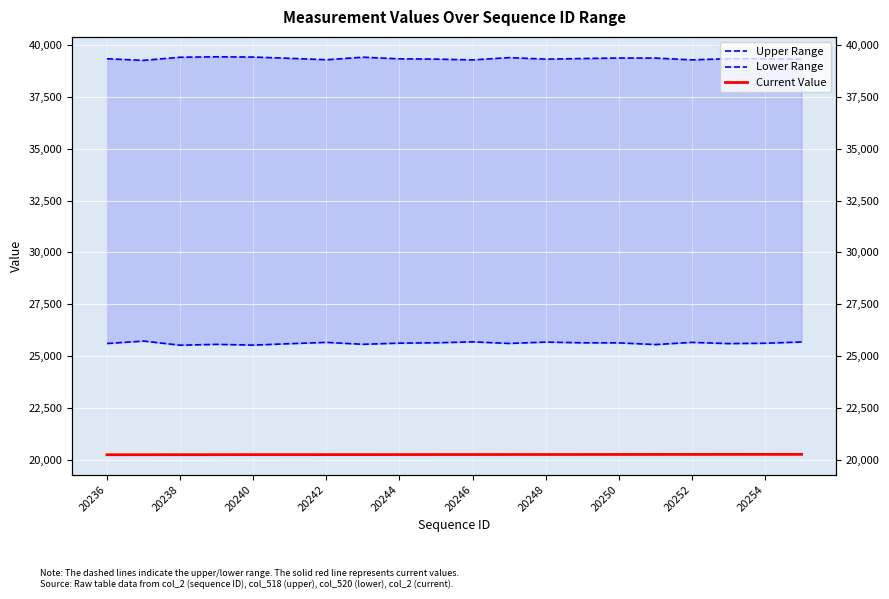

At how many categories does at least one series exceed 28643?

20